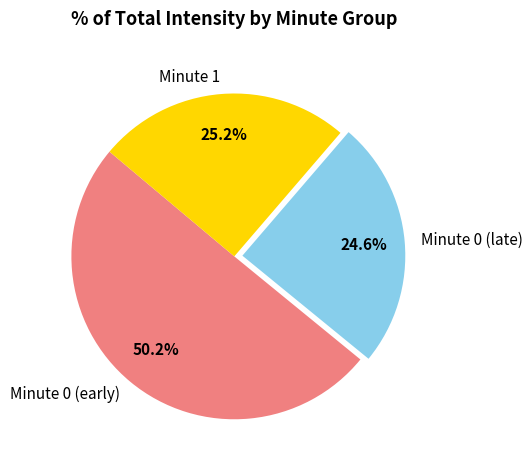

What is the ratio of the value at Minute 0 (late) to the value at Minute 1?

1.0